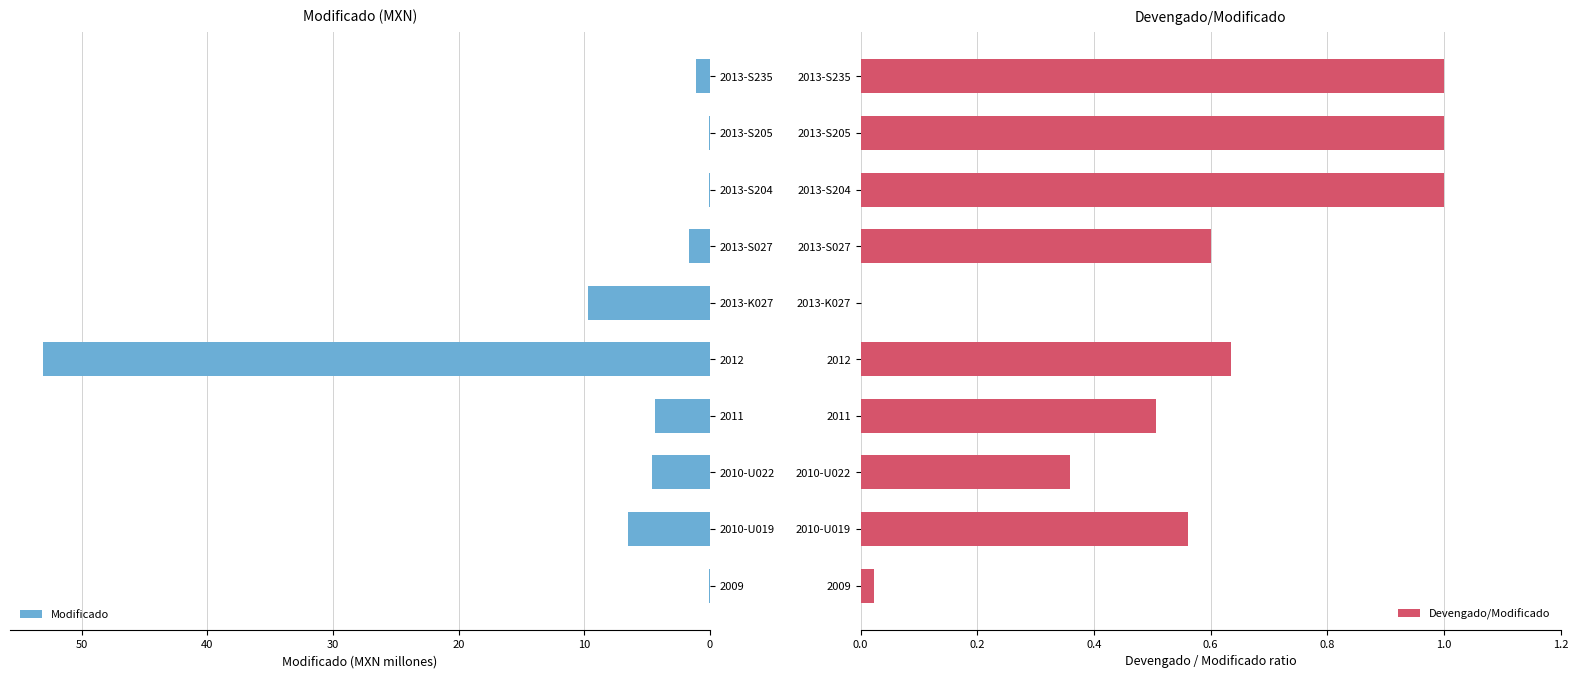

The Modificado series shows 53.1 at 2012. True or false?

True